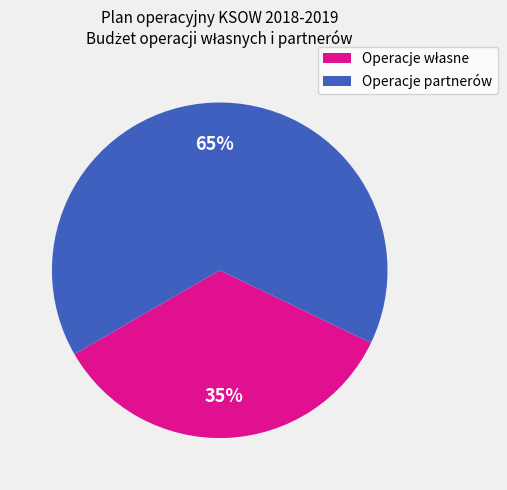

Is it true that Operacje partnerów is 65% of the pie?

True